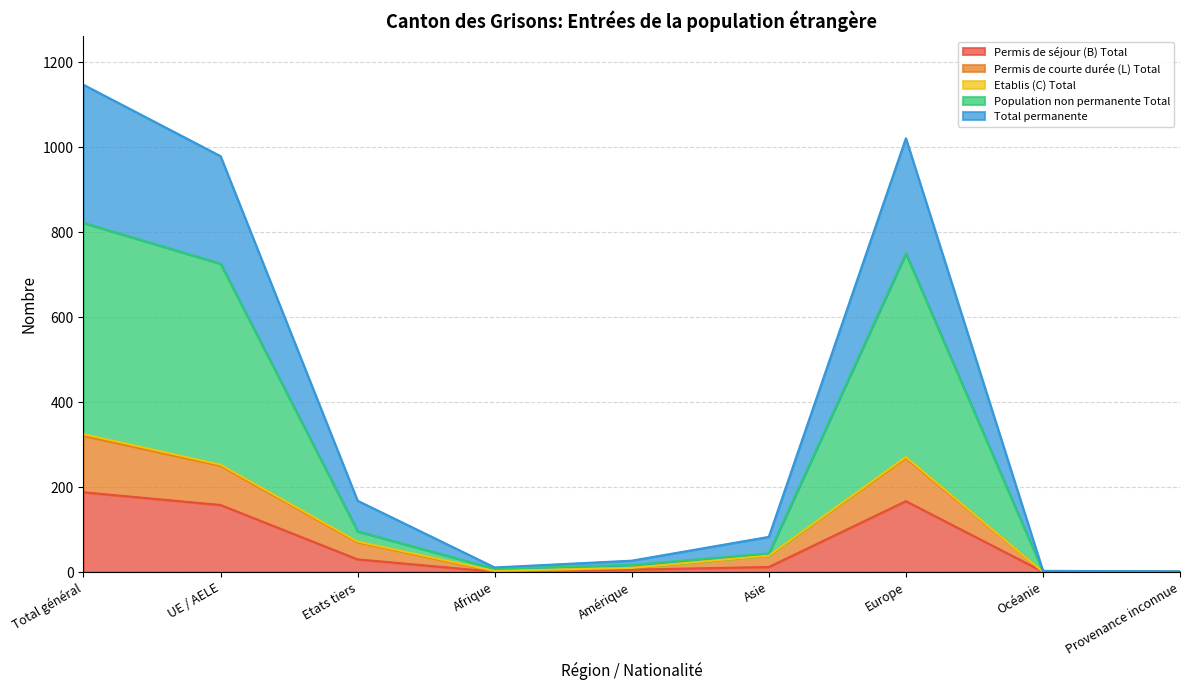

The Permis de séjour (B) Total series shows 188 at Total général. True or false?

True